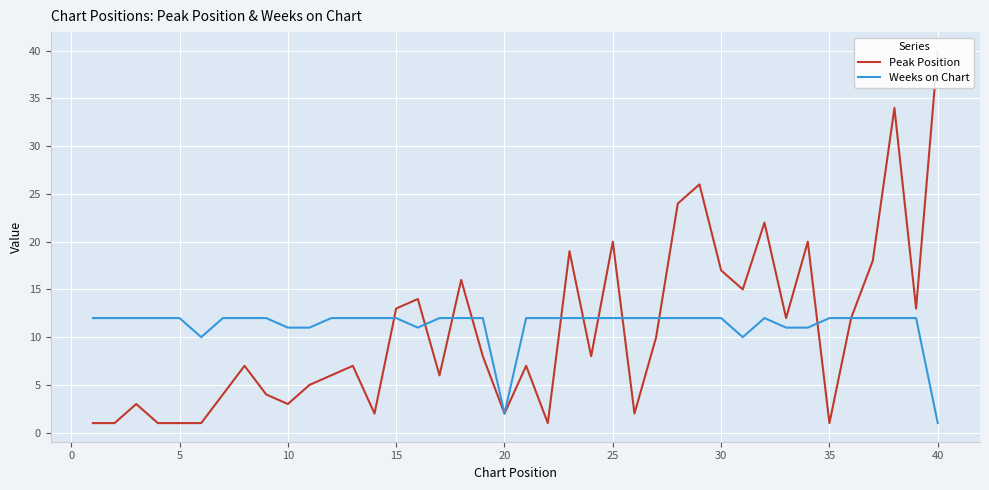

The value of Weeks on Chart at 25 is 12. True or false?

True